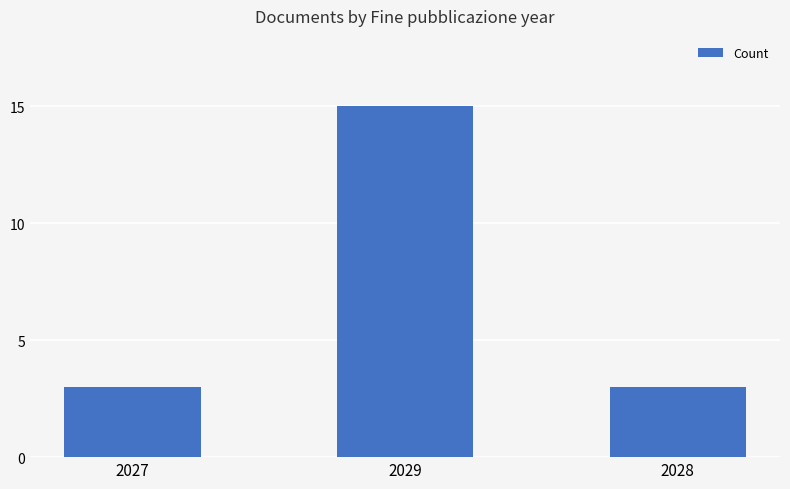

What is the label of the 3rd bar from the right?

2027